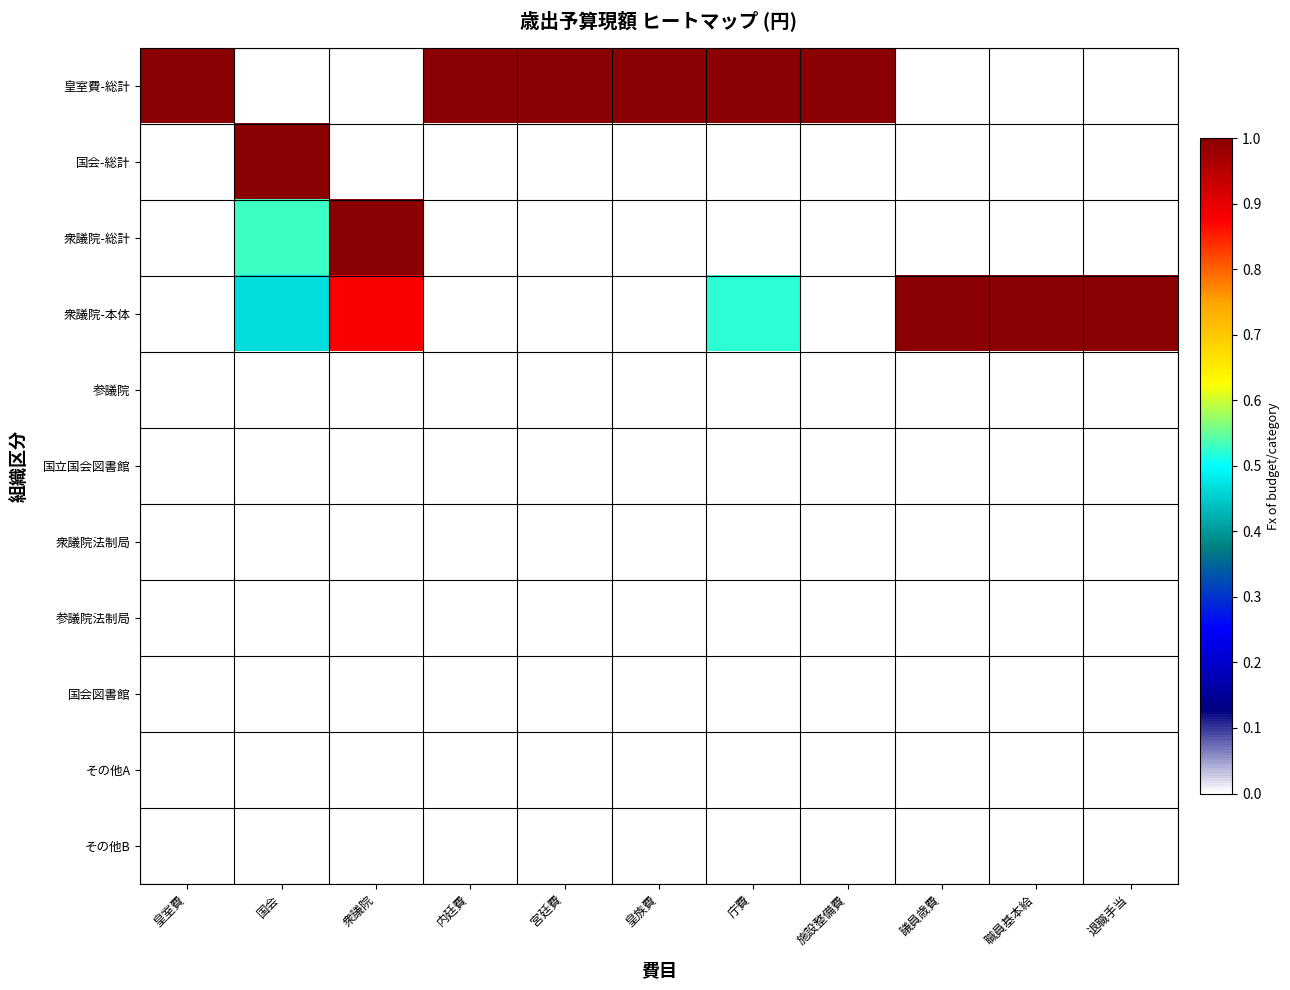

Reading left to right, transcribe all the data shown in this chart.

皇室費-総計: 皇室費=1.0	国会=0.0	衆議院=0.0	内廷費=1.0	宮廷費=1.0	皇族費=1.0	庁費=1.0	施設整備費=1.0	議員歳費=0.0	職員基本給=0.0	退職手当=0.0
国会-総計: 皇室費=0.0	国会=1.0	衆議院=0.0	内廷費=0.0	宮廷費=0.0	皇族費=0.0	庁費=0.0	施設整備費=0.0	議員歳費=0.0	職員基本給=0.0	退職手当=0.0
衆議院-総計: 皇室費=0.0	国会=0.5	衆議院=1.0	内廷費=0.0	宮廷費=0.0	皇族費=0.0	庁費=0.0	施設整備費=0.0	議員歳費=0.0	職員基本給=0.0	退職手当=0.0
衆議院-本体: 皇室費=0.0	国会=0.5	衆議院=0.9	内廷費=0.0	宮廷費=0.0	皇族費=0.0	庁費=0.5	施設整備費=0.0	議員歳費=1.0	職員基本給=1.0	退職手当=1.0
参議院: 皇室費=0.0	国会=0.0	衆議院=0.0	内廷費=0.0	宮廷費=0.0	皇族費=0.0	庁費=0.0	施設整備費=0.0	議員歳費=0.0	職員基本給=0.0	退職手当=0.0
国立国会図書館: 皇室費=0.0	国会=0.0	衆議院=0.0	内廷費=0.0	宮廷費=0.0	皇族費=0.0	庁費=0.0	施設整備費=0.0	議員歳費=0.0	職員基本給=0.0	退職手当=0.0
衆議院法制局: 皇室費=0.0	国会=0.0	衆議院=0.0	内廷費=0.0	宮廷費=0.0	皇族費=0.0	庁費=0.0	施設整備費=0.0	議員歳費=0.0	職員基本給=0.0	退職手当=0.0
参議院法制局: 皇室費=0.0	国会=0.0	衆議院=0.0	内廷費=0.0	宮廷費=0.0	皇族費=0.0	庁費=0.0	施設整備費=0.0	議員歳費=0.0	職員基本給=0.0	退職手当=0.0
国会図書館: 皇室費=0.0	国会=0.0	衆議院=0.0	内廷費=0.0	宮廷費=0.0	皇族費=0.0	庁費=0.0	施設整備費=0.0	議員歳費=0.0	職員基本給=0.0	退職手当=0.0
その他A: 皇室費=0.0	国会=0.0	衆議院=0.0	内廷費=0.0	宮廷費=0.0	皇族費=0.0	庁費=0.0	施設整備費=0.0	議員歳費=0.0	職員基本給=0.0	退職手当=0.0
その他B: 皇室費=0.0	国会=0.0	衆議院=0.0	内廷費=0.0	宮廷費=0.0	皇族費=0.0	庁費=0.0	施設整備費=0.0	議員歳費=0.0	職員基本給=0.0	退職手当=0.0